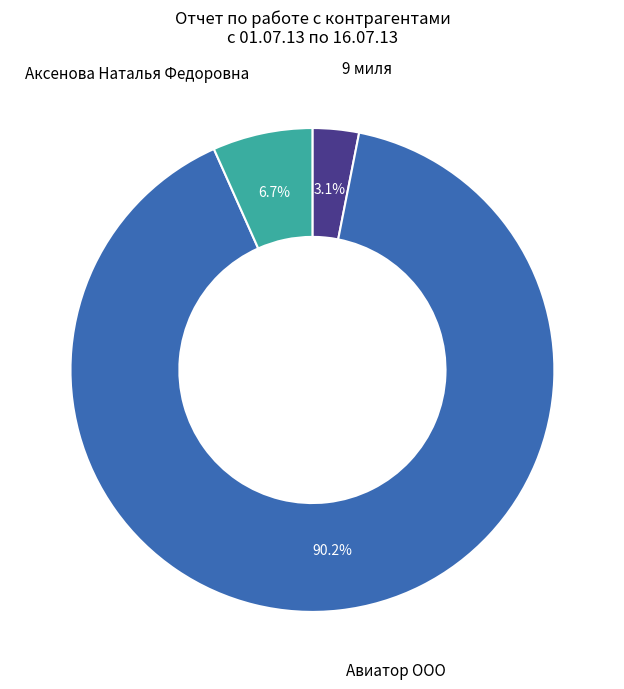

How many segments does this pie chart have?

3